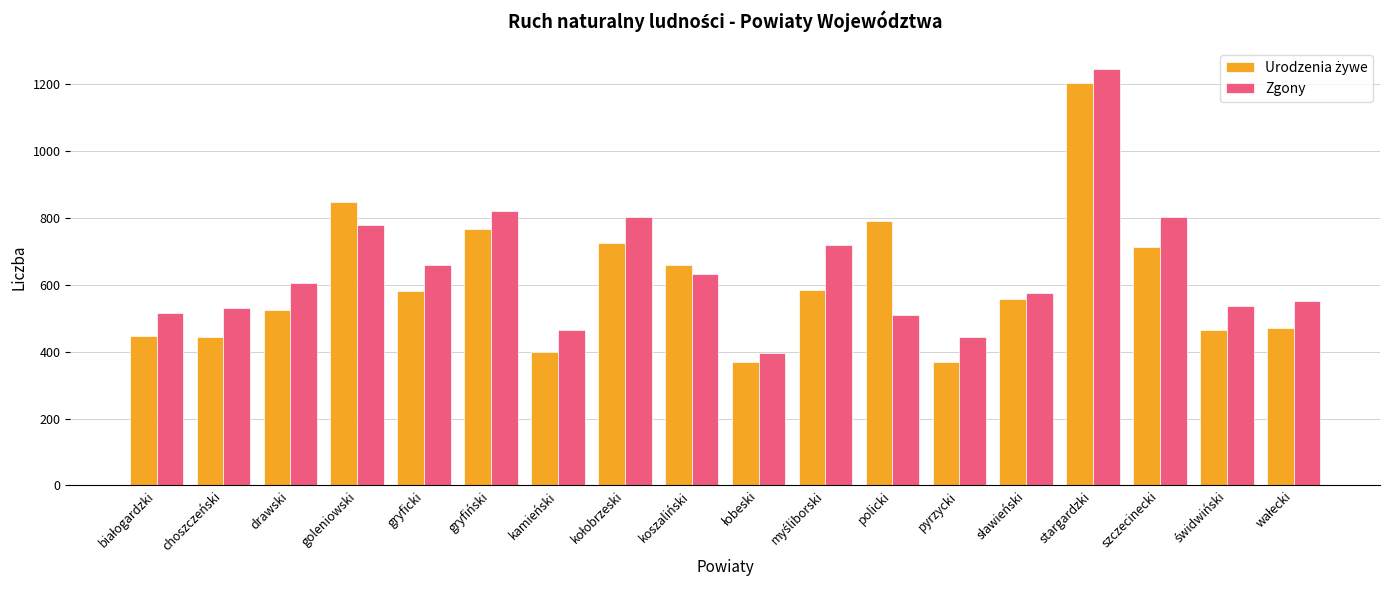

What is the difference between the maximum and minimum values in the Zgony series?

848